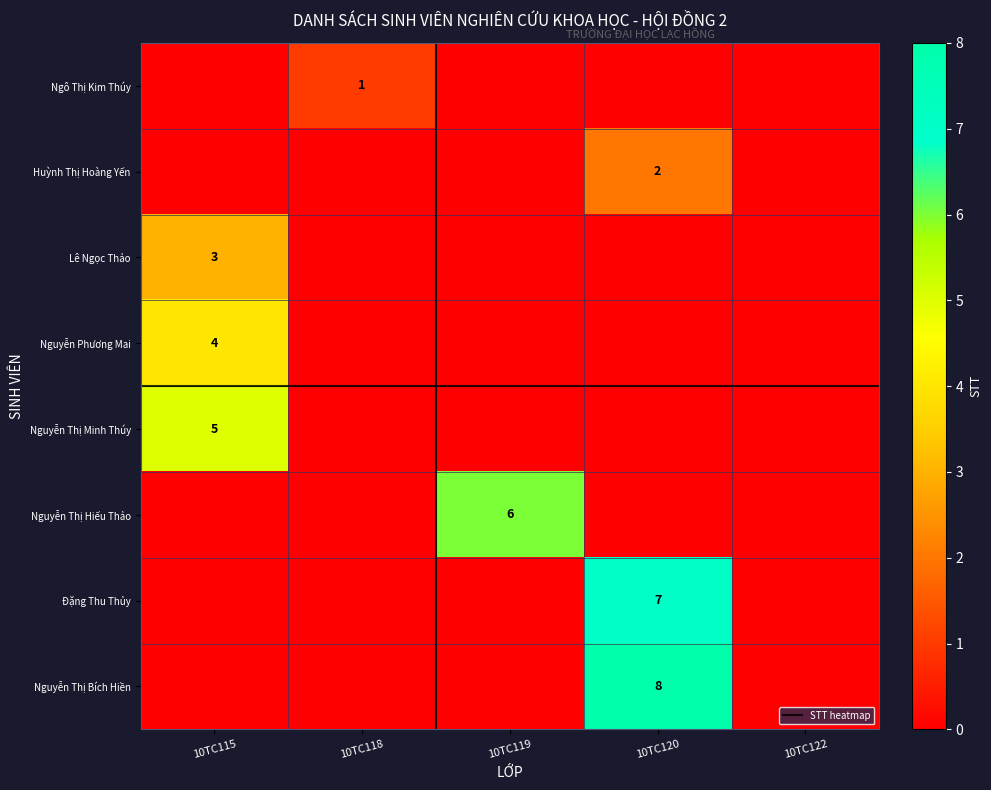

Count the number of data series in this chart.

8